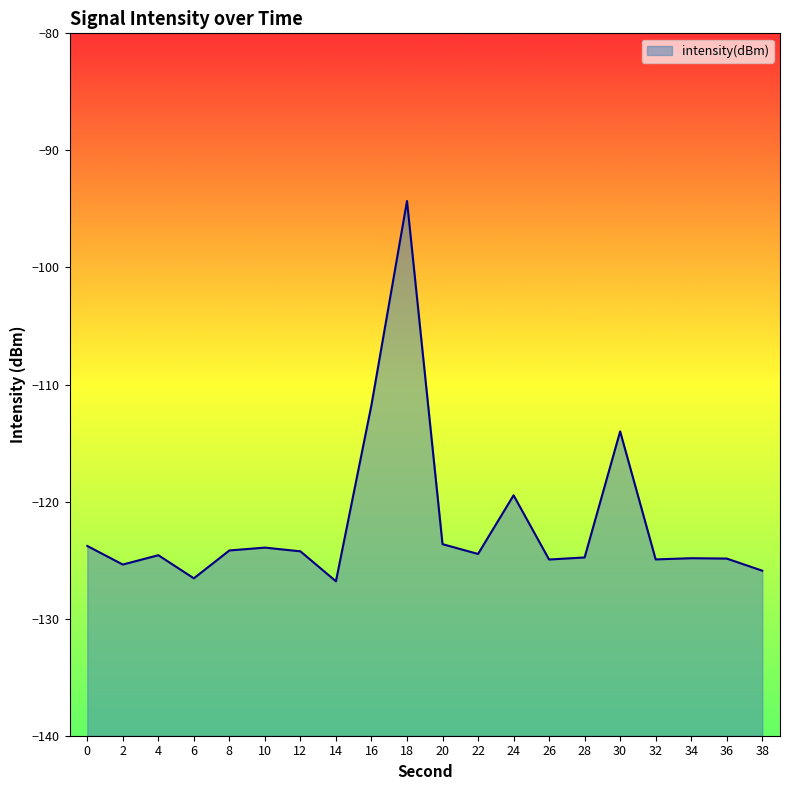

List the labels in order of value, largest first.

18, 16, 30, 24, 20, 0, 10, 8, 12, 22, 4, 28, 34, 36, 32, 26, 2, 38, 6, 14